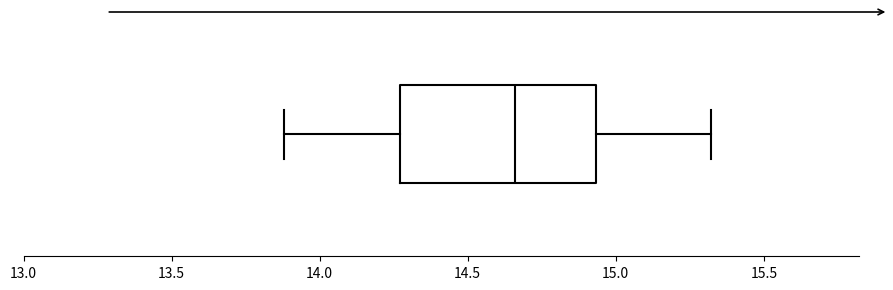

Where does the median line of the box sit on the x-axis? The values are not printed on the chart, so give them approximately, as read against the axis.

14.65